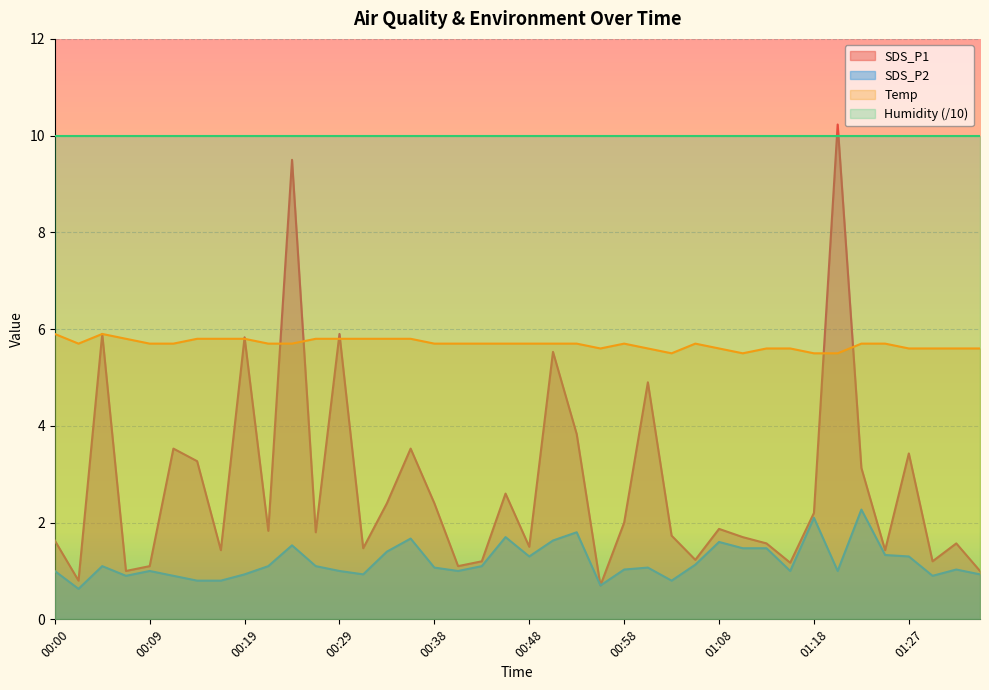

What is the label of the 19th point from the right?

00:51